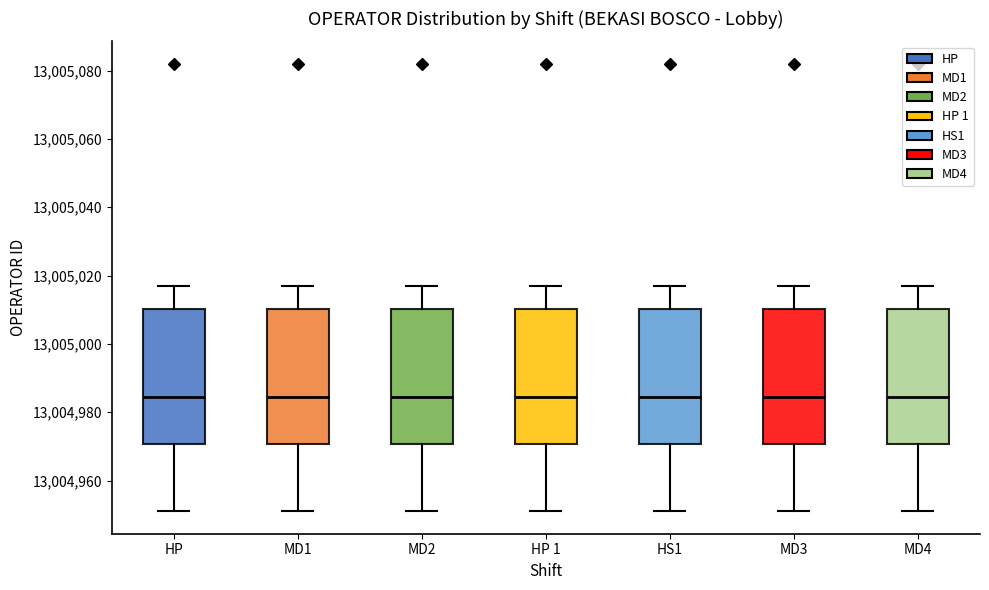

Where is the upper edge of the box for HP on the y-axis? The values are not printed on the chart, so give them approximately, as read against the axis.

13005010